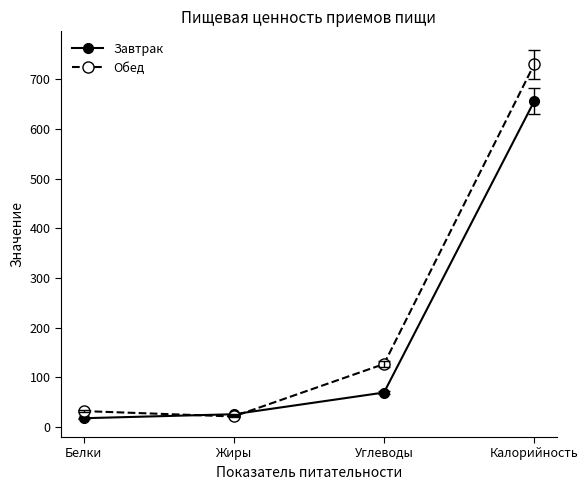

Reading left to right, what are all the values shown in this chart?

Завтрак: Белки=18.0	Жиры=26.1	Углеводы=69.7	Калорийность=655.9
Обед: Белки=32.4	Жиры=21.6	Углеводы=127.1	Калорийность=730.2